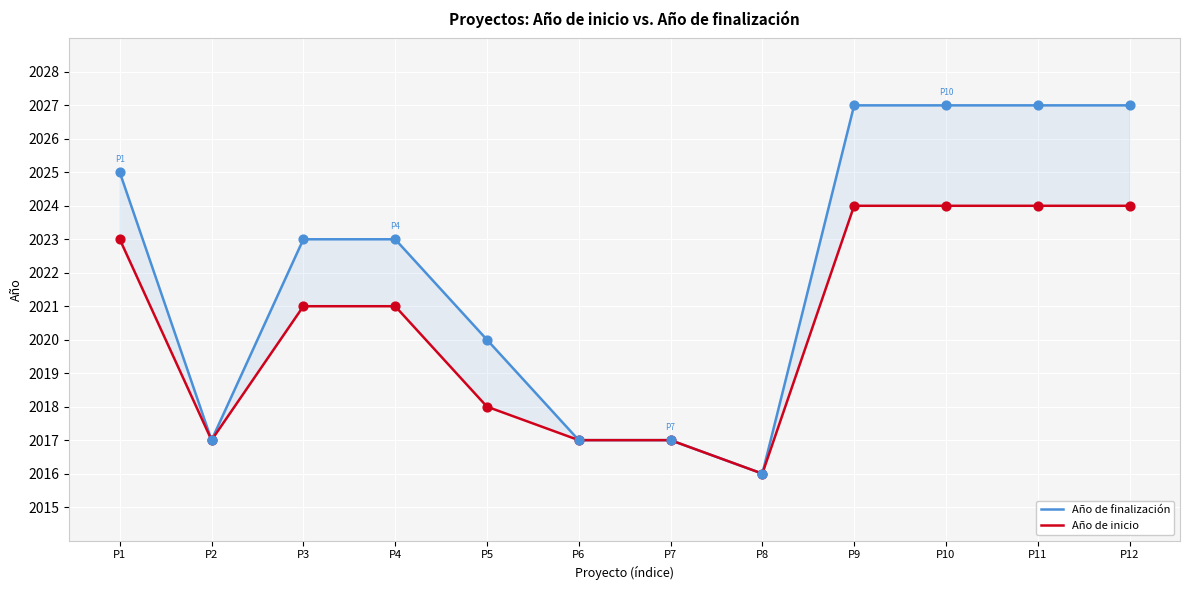

What is the total value across all series at P3?

4044